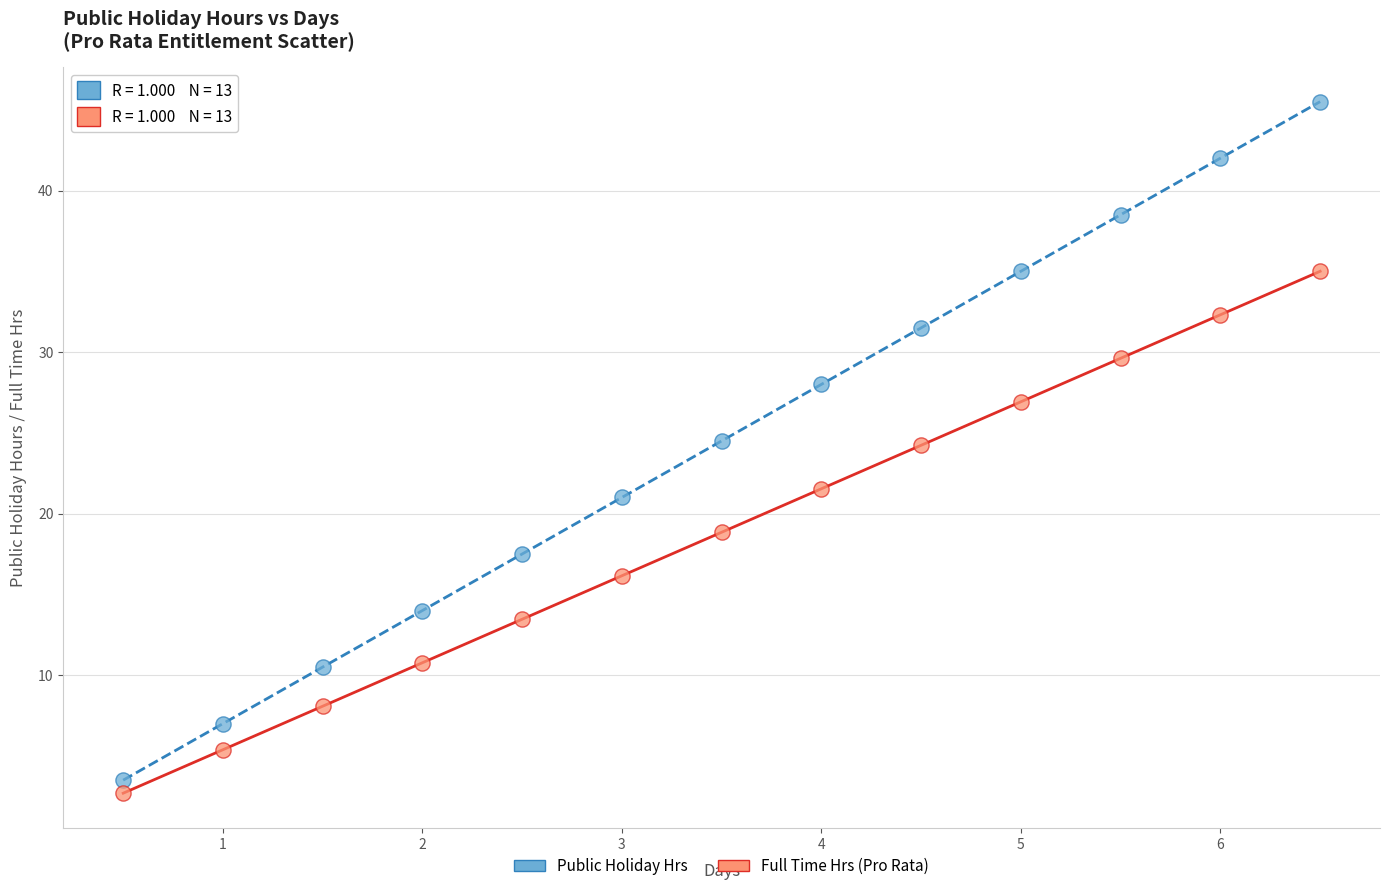

Across all data points, what is the range of Y values (max minus min)?

42.8